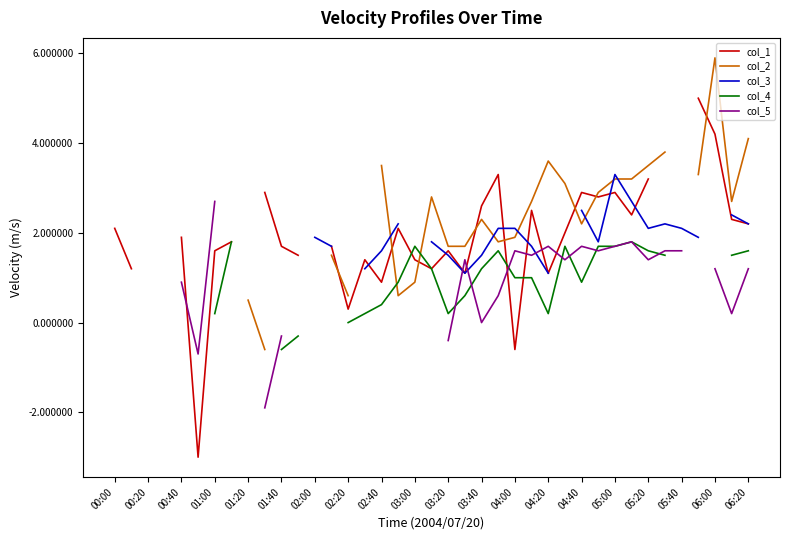

What is the label of the 14th point from the left?

04:20